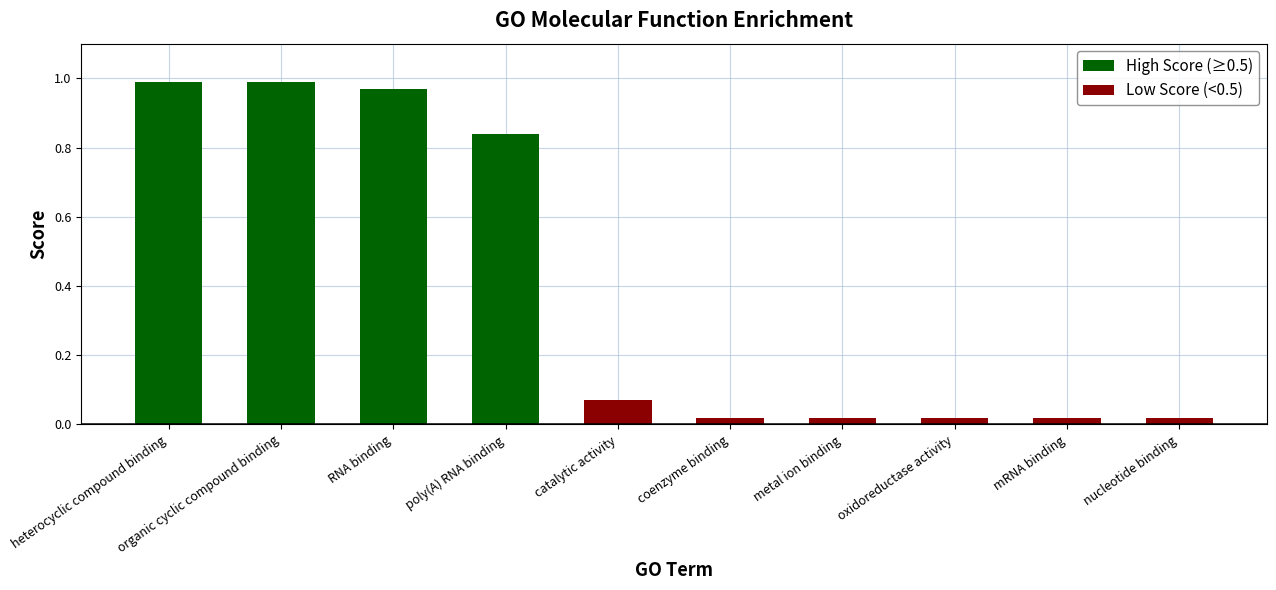

Read the value at RNA binding.

1.0